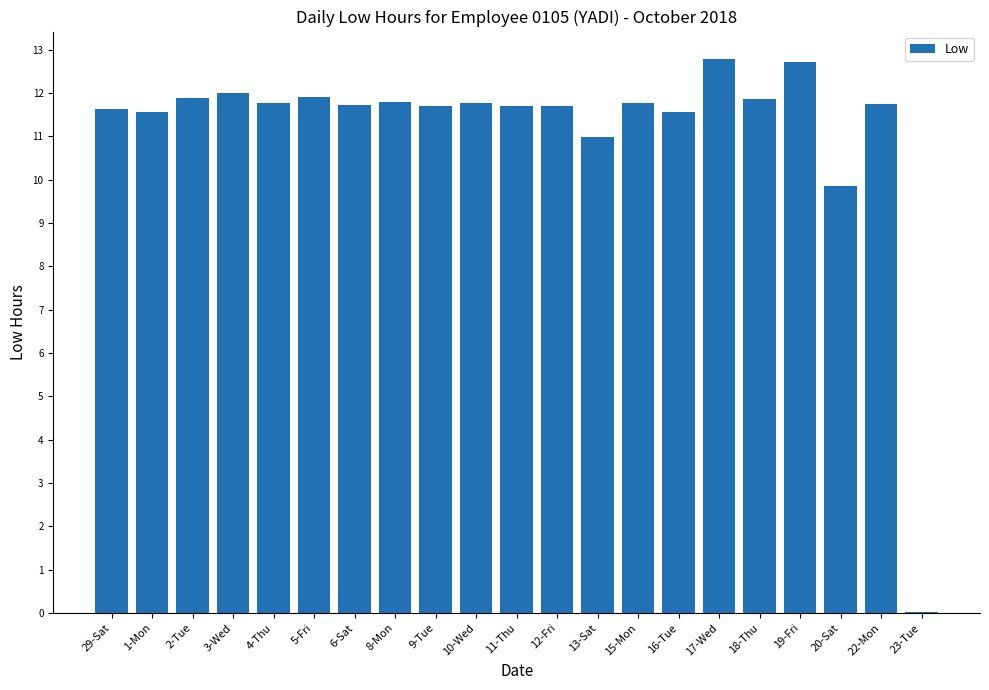

Count the number of categories in the chart.

21